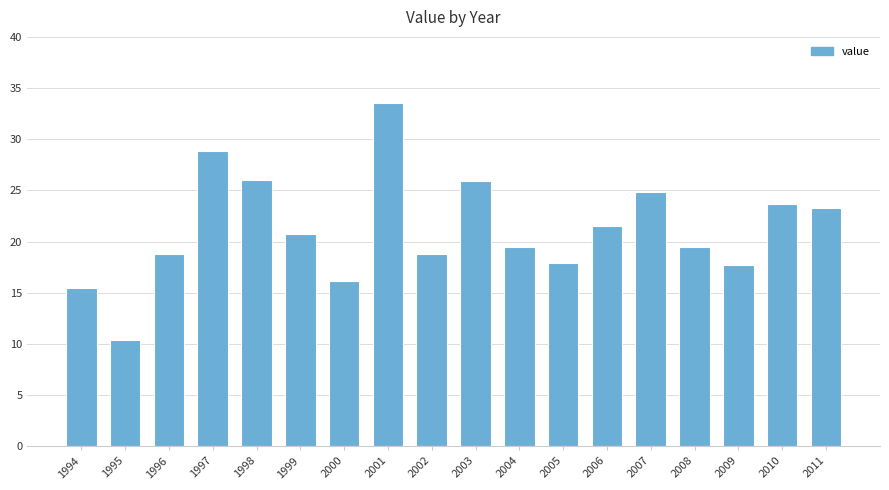

True or false: the data shows 26.1 at 1998.

True